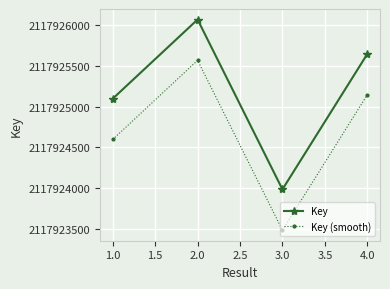

What is the highest value of the Key series?

2117926067